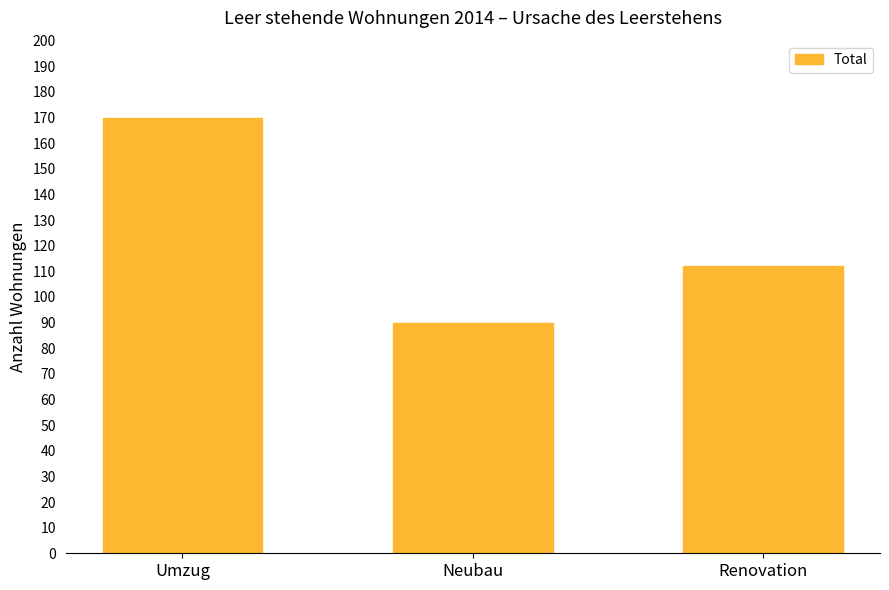

Does the chart contain stacked bars?

No